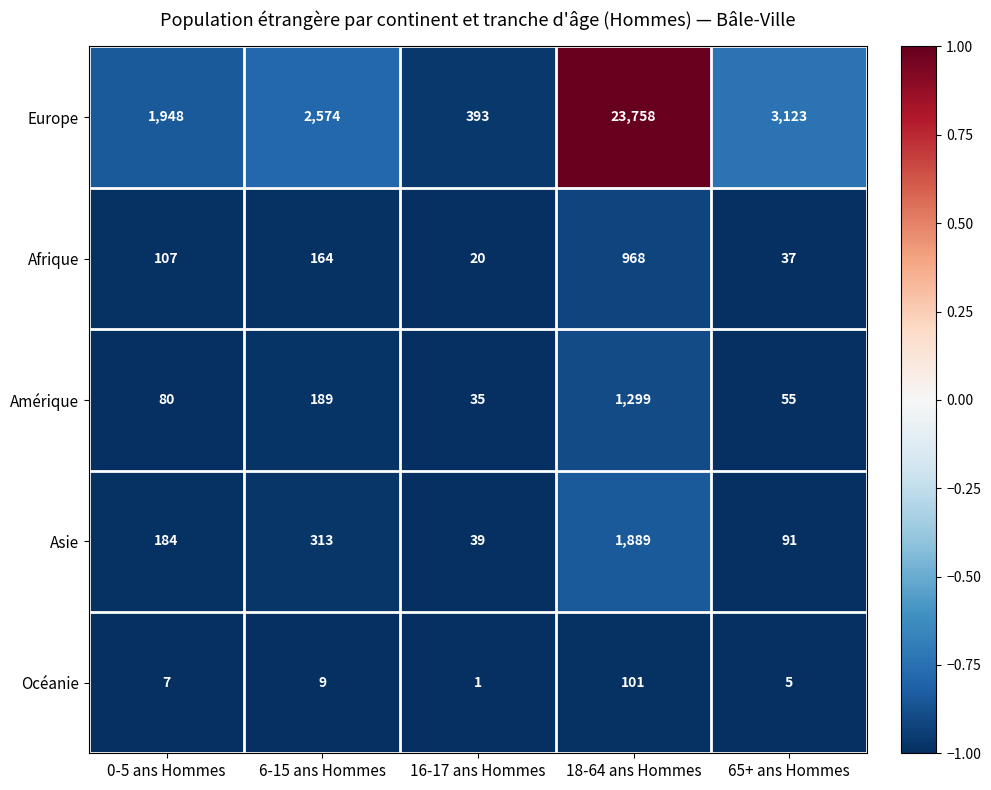

Which category has the highest value across all series?

18-64 ans Hommes